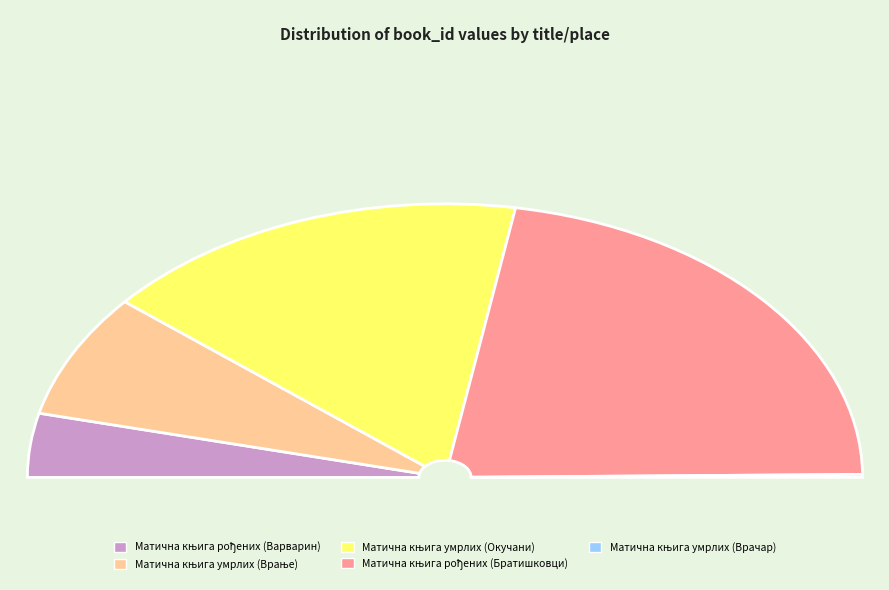

What is the smallest slice in the pie chart?

Матична књига умрлих (Врачар)